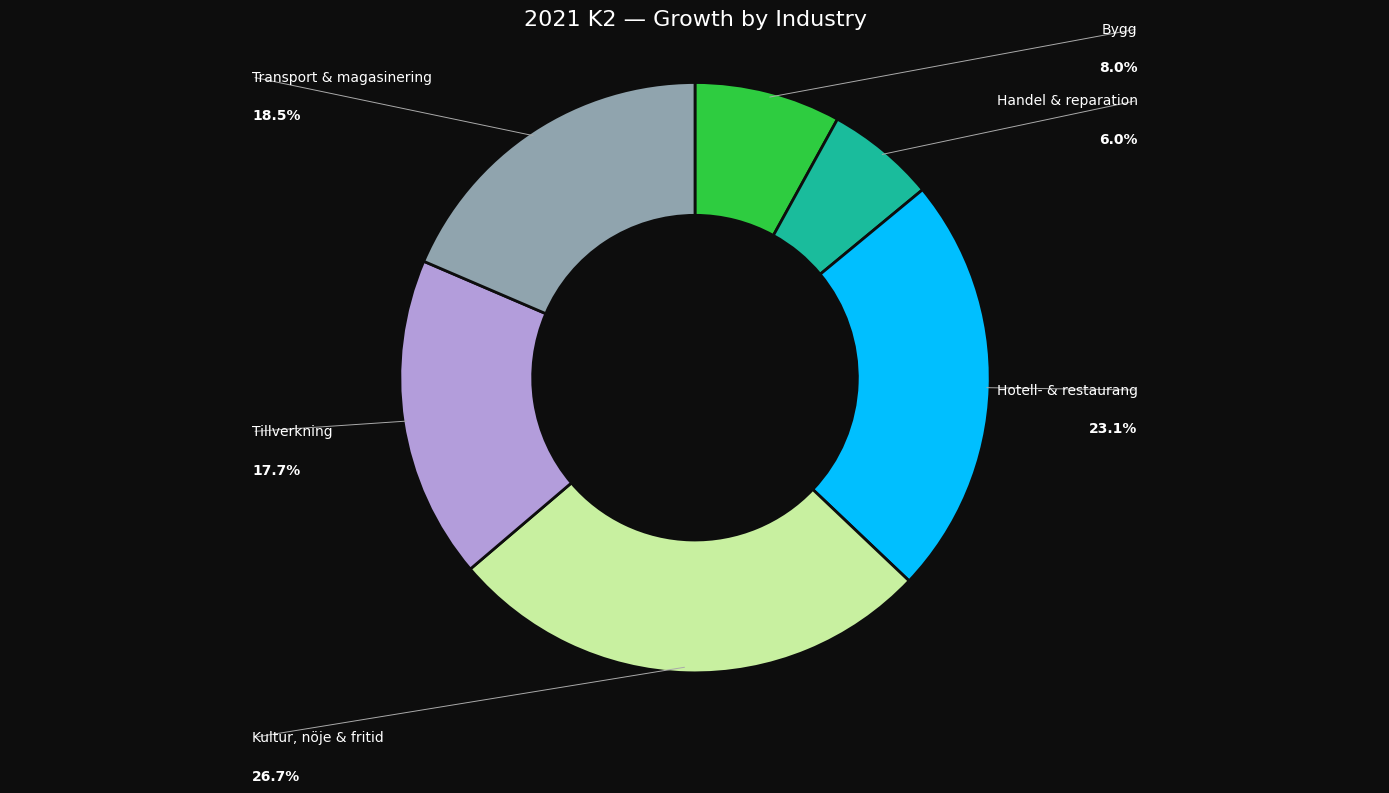

Count the number of slices in the pie.

6